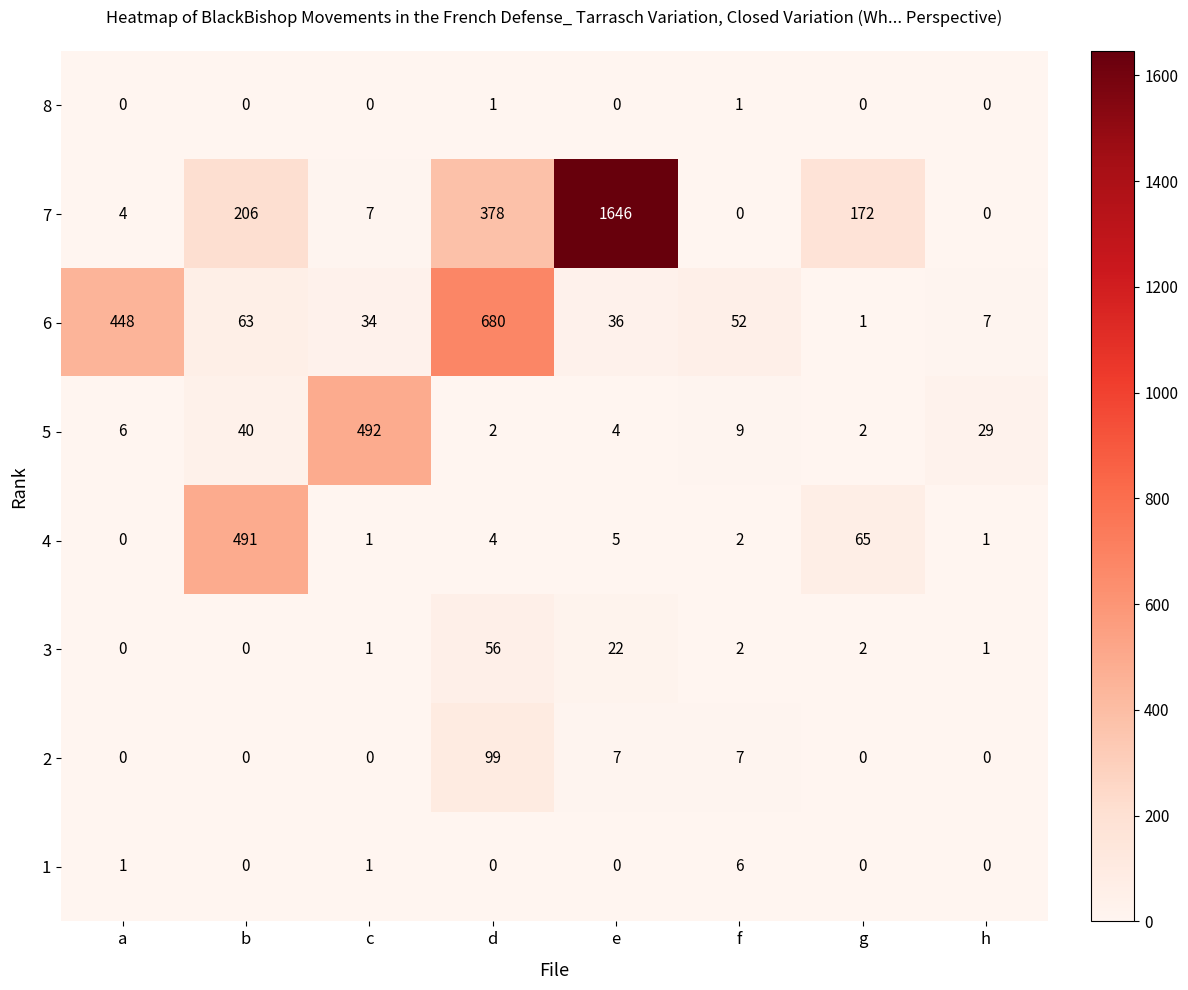

The 2 series shows 11 at e. True or false?

False